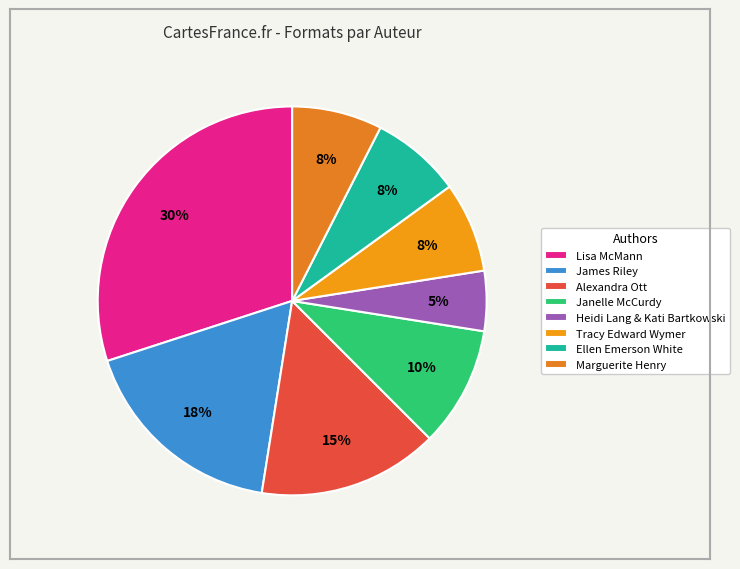

To the nearest percent, what percentage of the pie is Ellen Emerson White?

8%